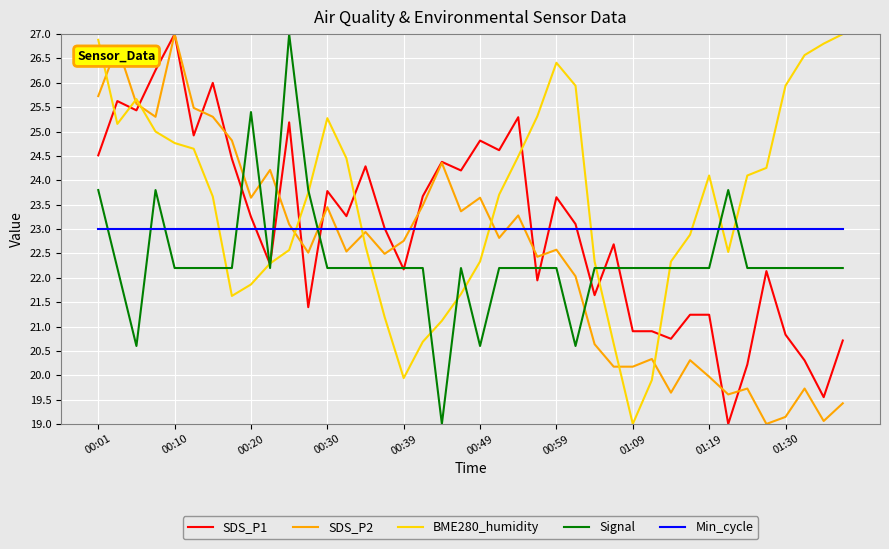

At how many categories does at least one series exceed 20?

40